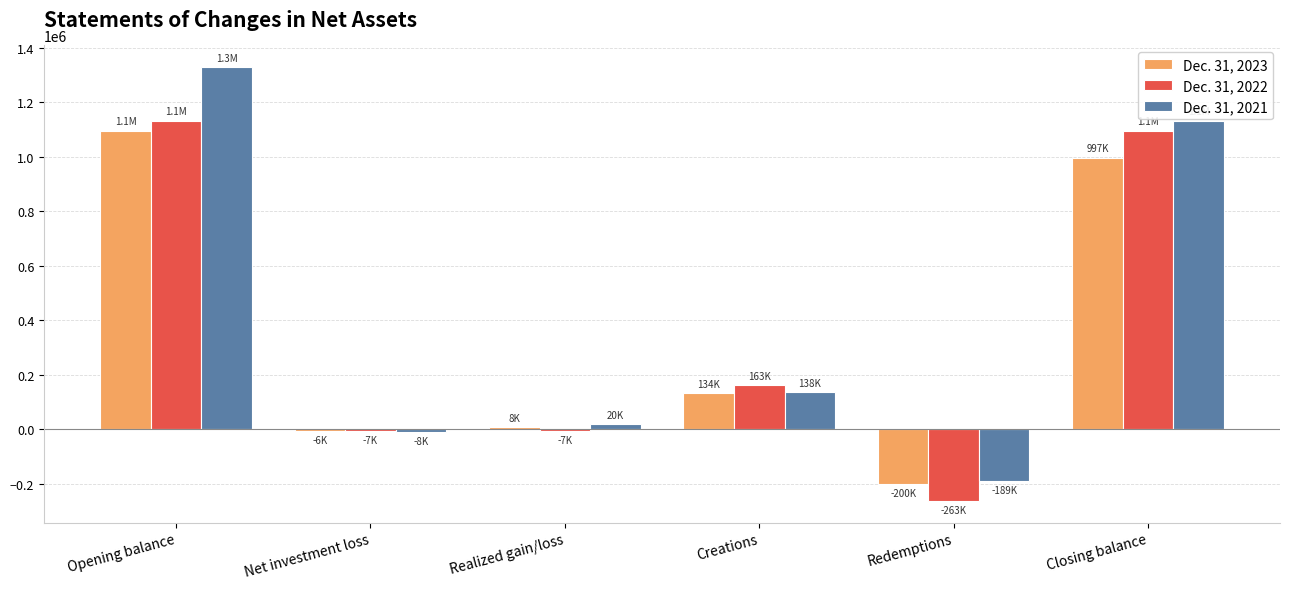

What is the sum of the Dec. 31, 2022 values at Creations and Closing balance?

1259391